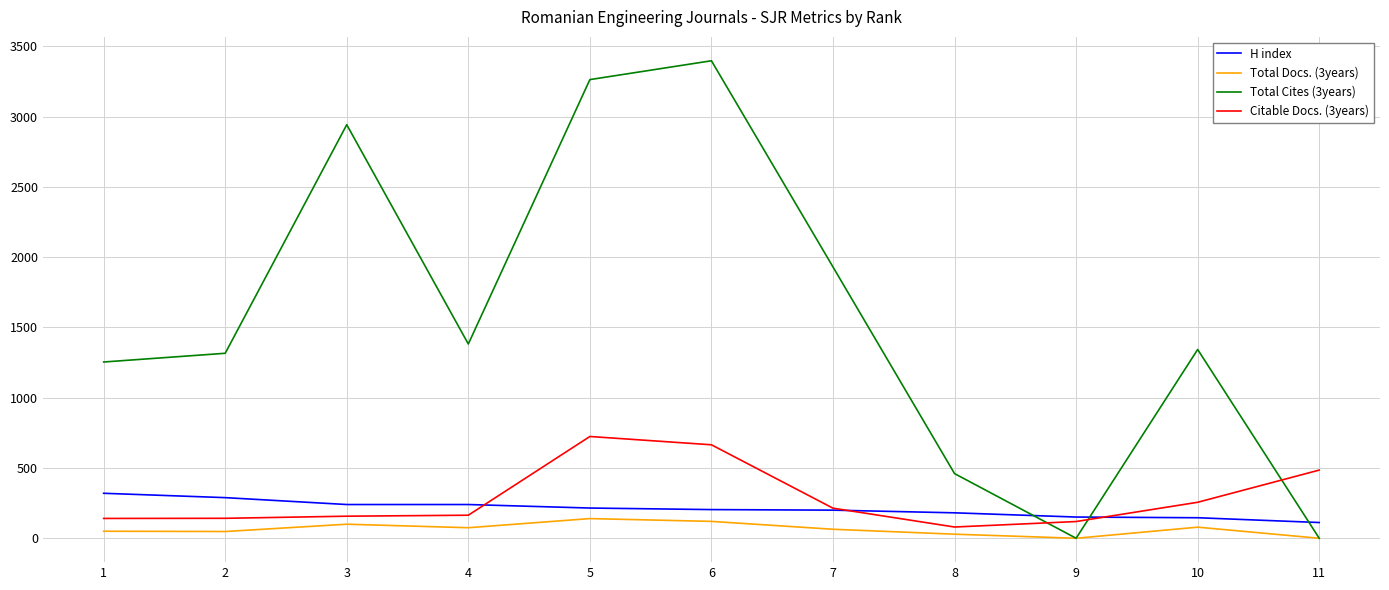

What is the difference between the maximum and second lowest values in the Citable Docs. (3years) series?

605